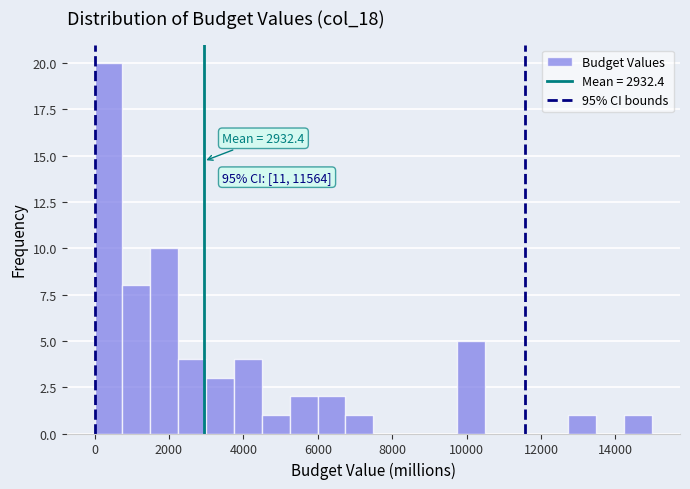

Around what value on the x-axis is the tallest bar? Give the approximate position of its centre, as read against the axis.

400